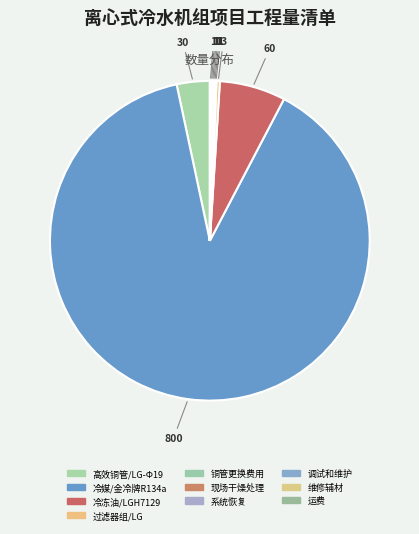

Between 冷冻油/LGH7129 and 调试和维护, which is larger?

冷冻油/LGH7129